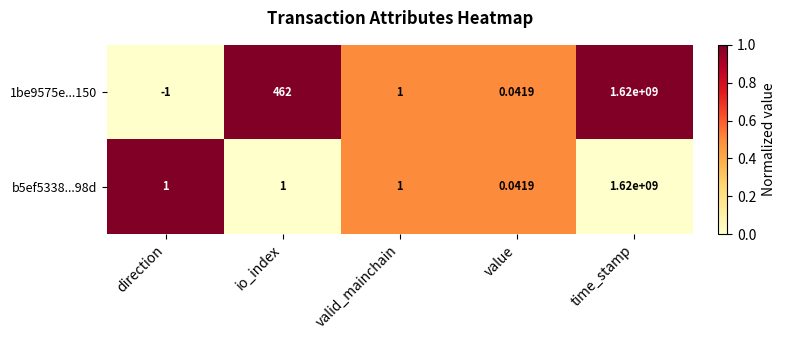

Where is 1be9575e...150 nearest to the value 809999999?

io_index